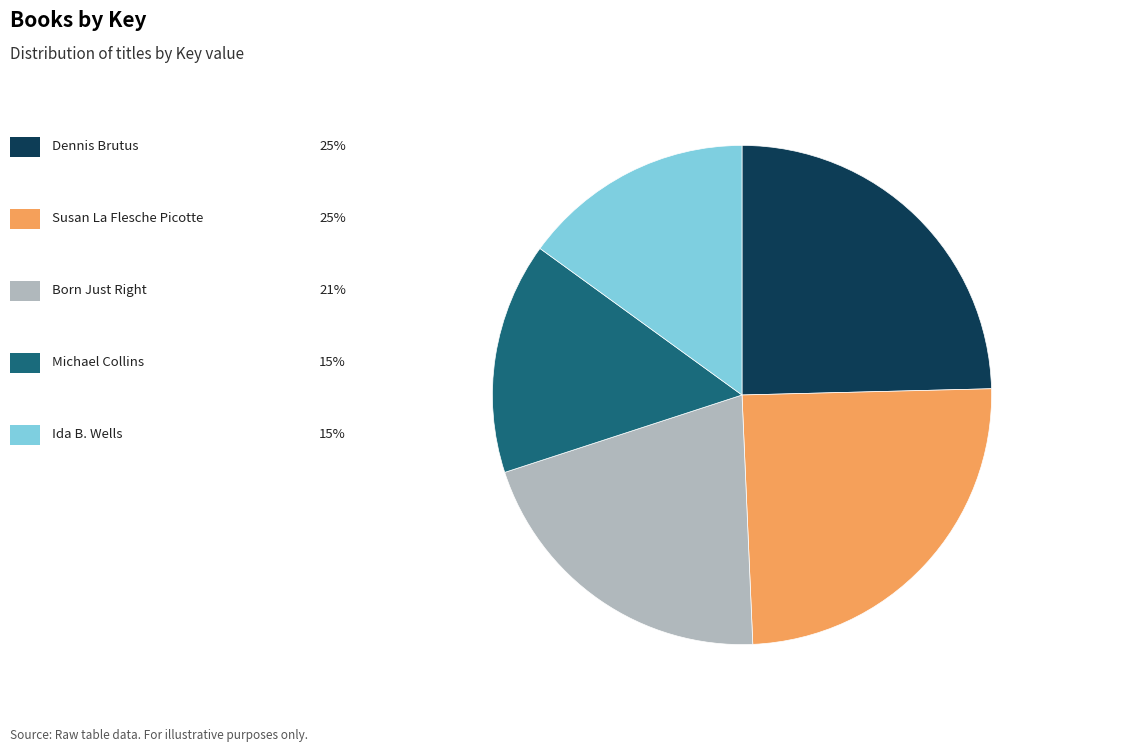

Is there a majority slice in this chart?

No